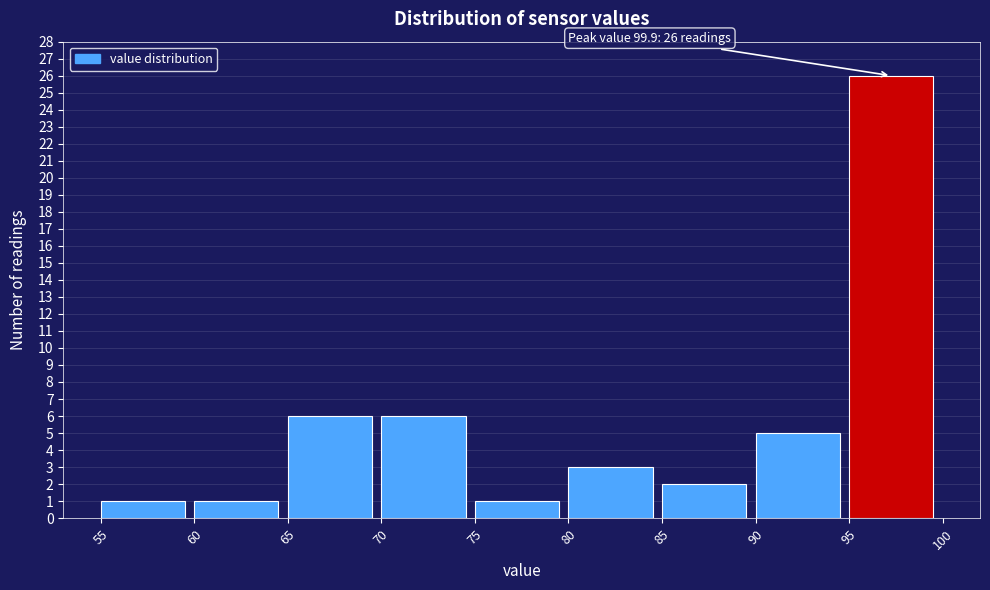

Which range on the x-axis has the tallest bar?

95 to 100